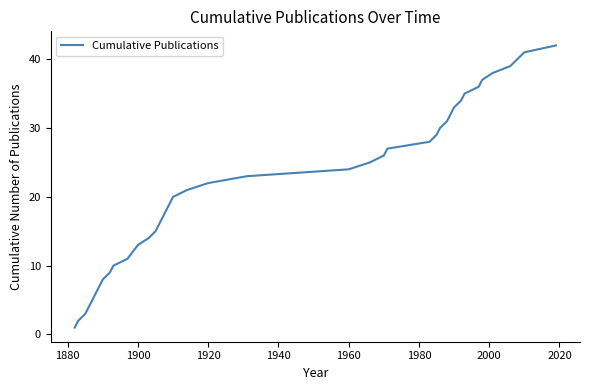

What is the sum of all values?

884